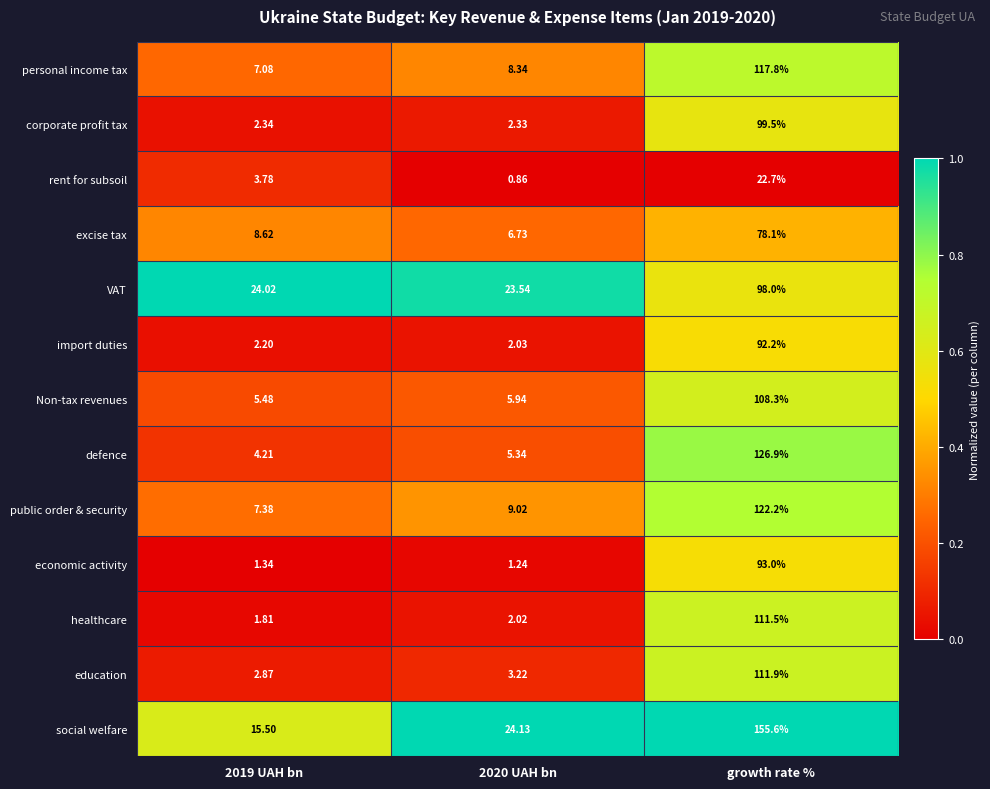

List the series in order of their peak value, highest first.

social welfare, defence, public order & security, personal income tax, education, healthcare, Non-tax revenues, corporate profit tax, VAT, economic activity, import duties, excise tax, rent for subsoil